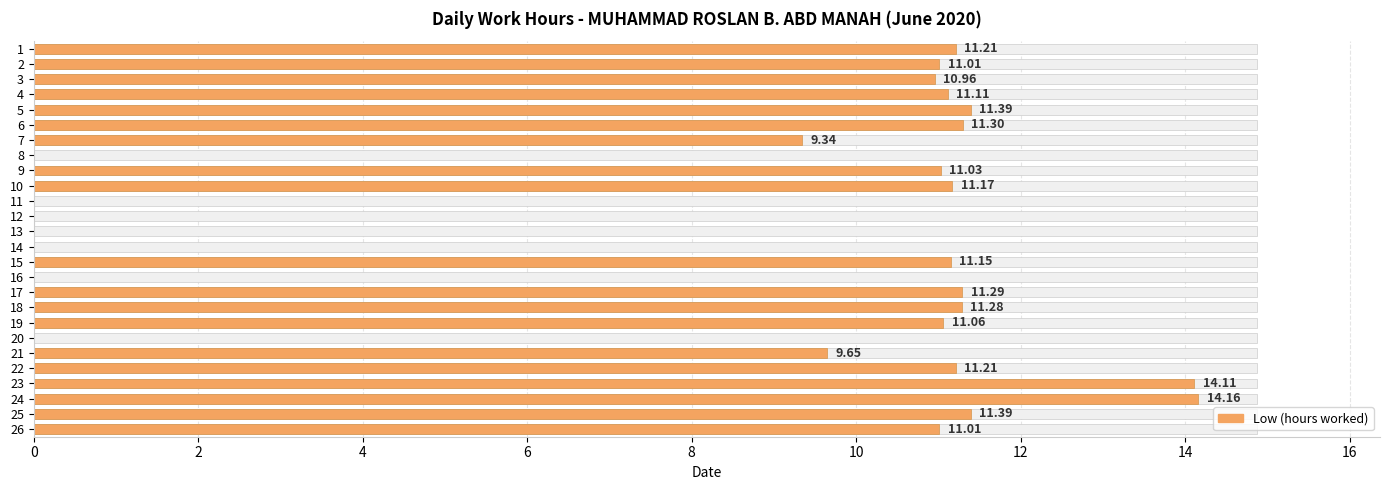

How many bars are there in total?

26